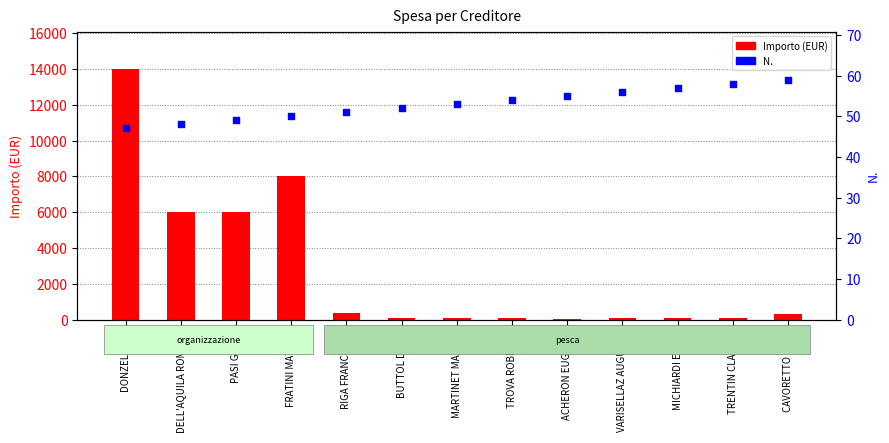

What is the total value across all series at BUTTOL DENIS?

132.6